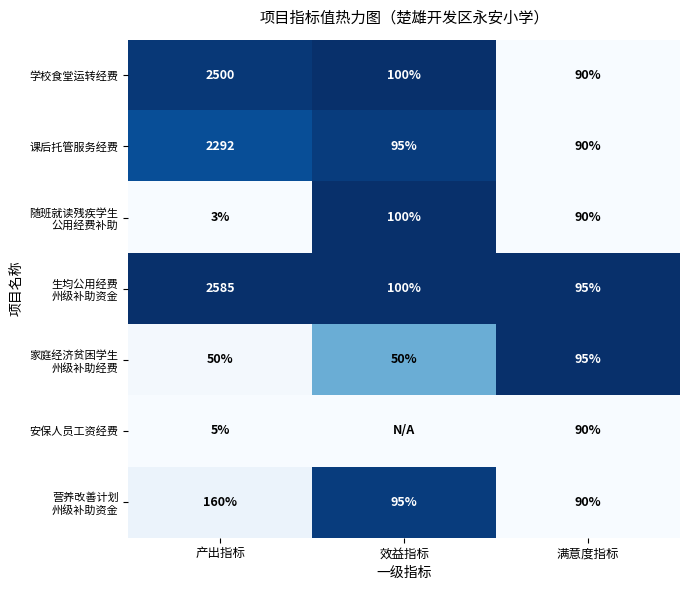

What is the average value of the 学校食堂运转经费 series?

897